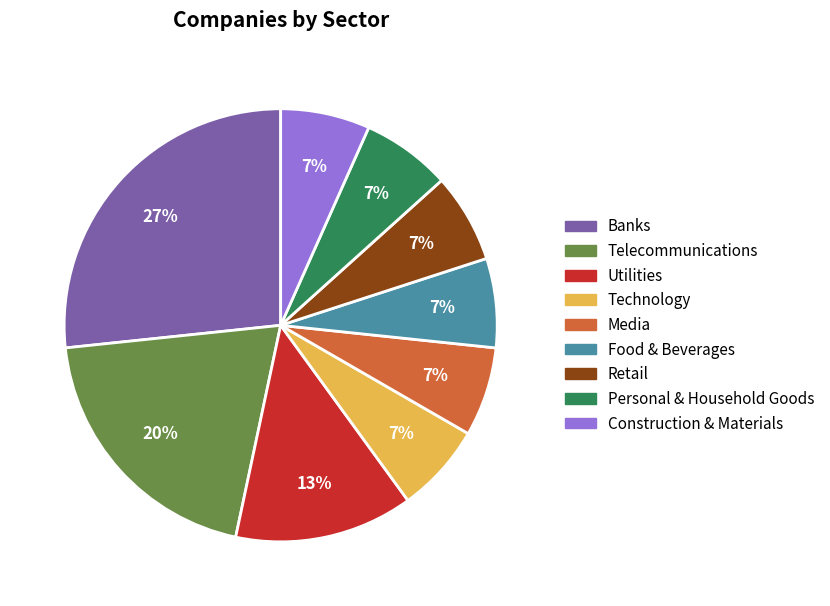

What is the largest slice in the pie chart?

Banks